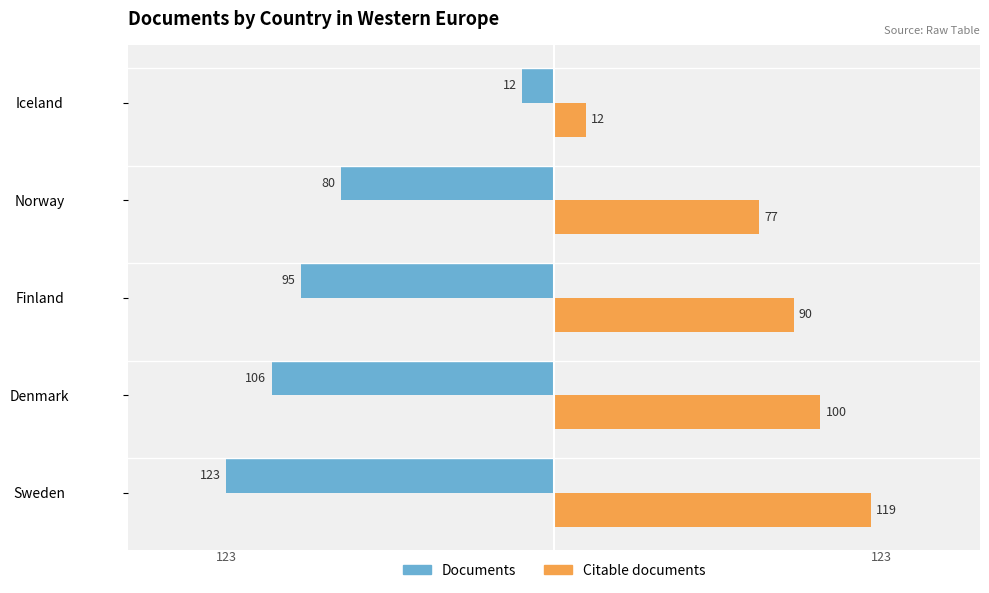

Which series has the largest range (max minus min)?

Documents